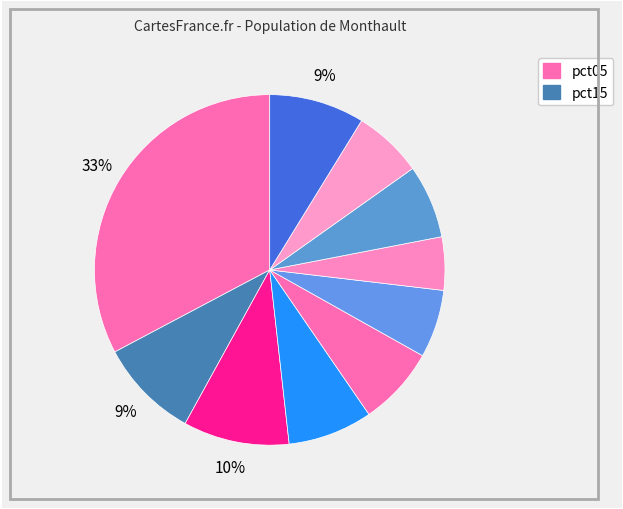

Is there a majority slice in this chart?

No